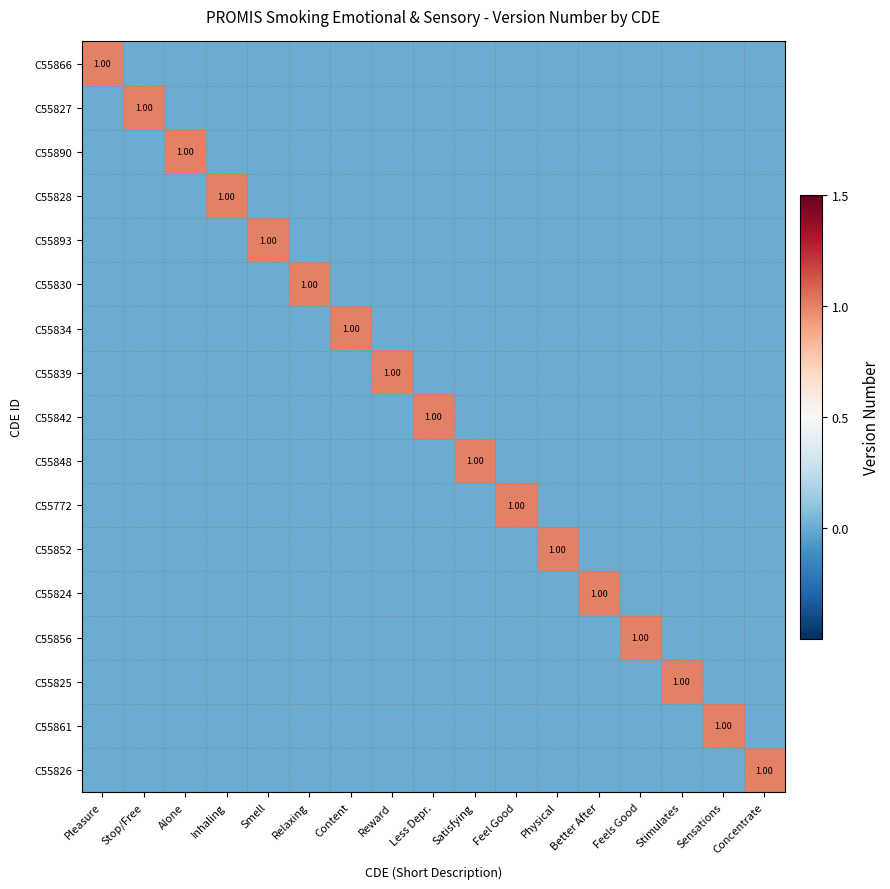

At which category is the sum across all series the highest?

Pleasure